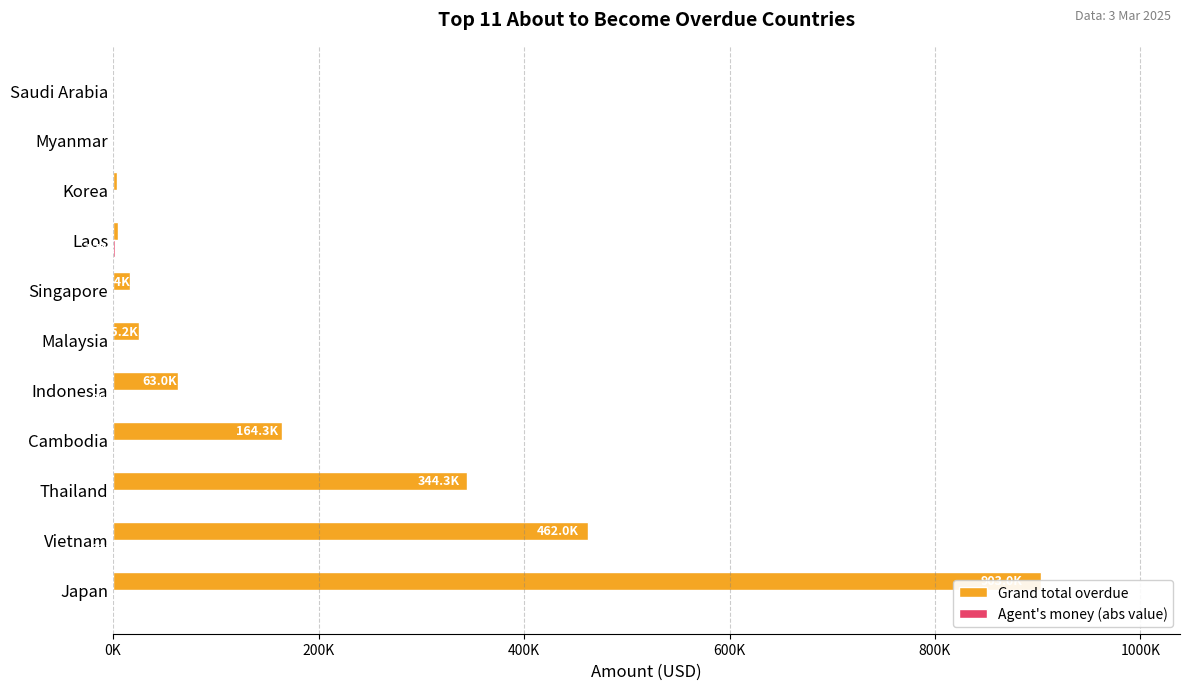

Reading left to right, what are all the values shown in this chart?

Grand total overdue: 903023.5	462031.3	344294.7	164314.4	63009.1	25155.9	16418.7	4666.4	3872.0	0.0	0.0
Agent's money (abs value): 0.0	232.0	0.0	0.0	256.0	4.0	0.0	1748.0	0.0	0.0	0.0